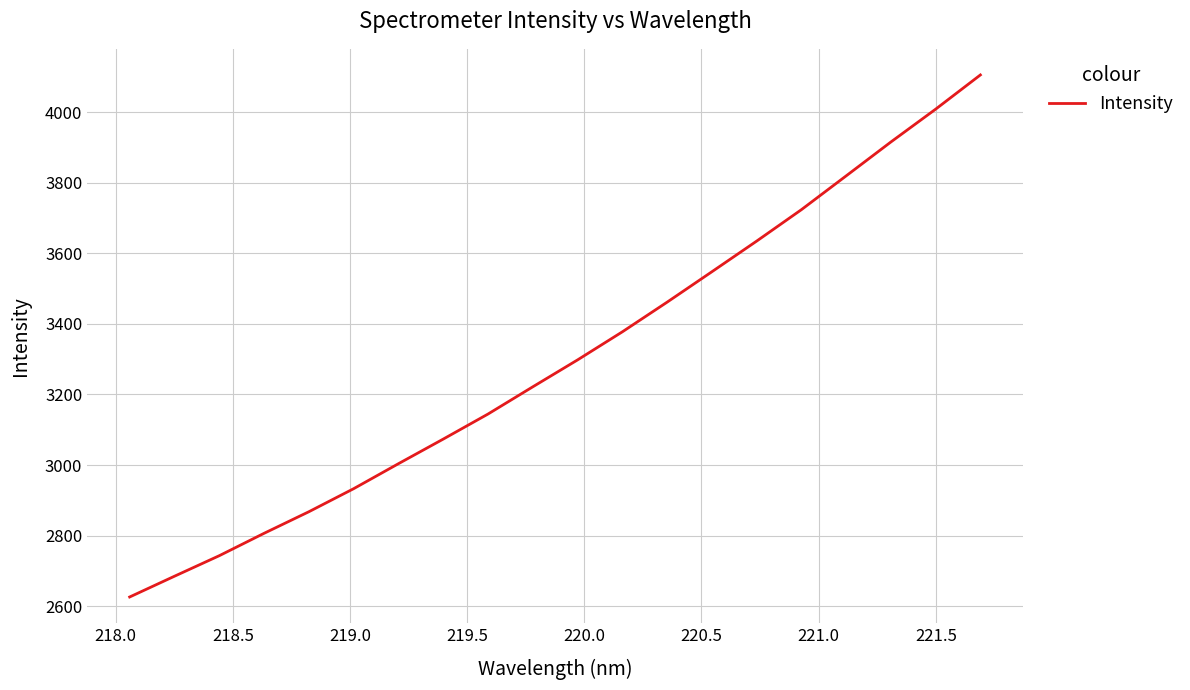

What is the average value?

3299.9